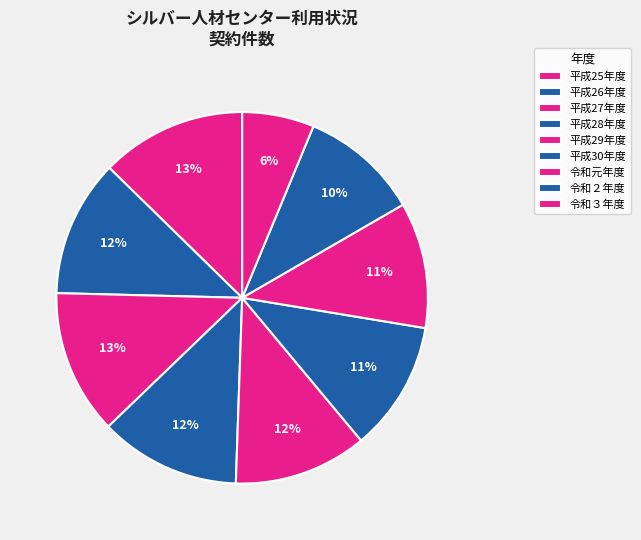

How much of the chart is everything except 平成28年度?

87.7%